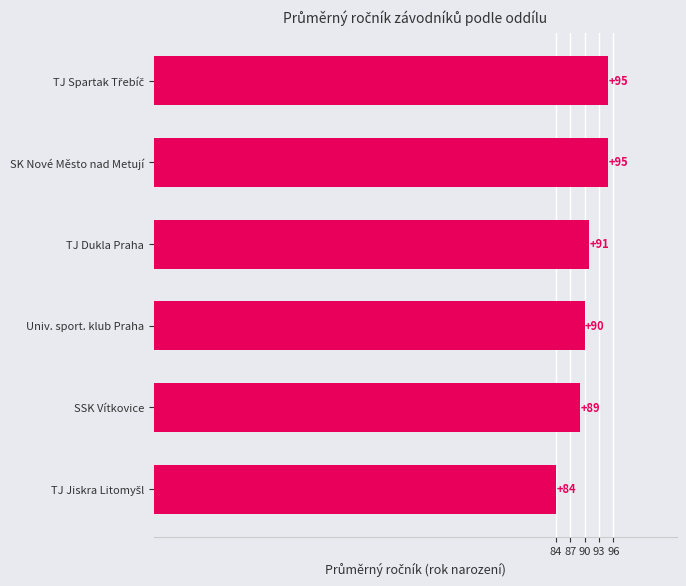

Reading top to bottom, what are all the values shown in this chart?

95	95	91	90	89	84